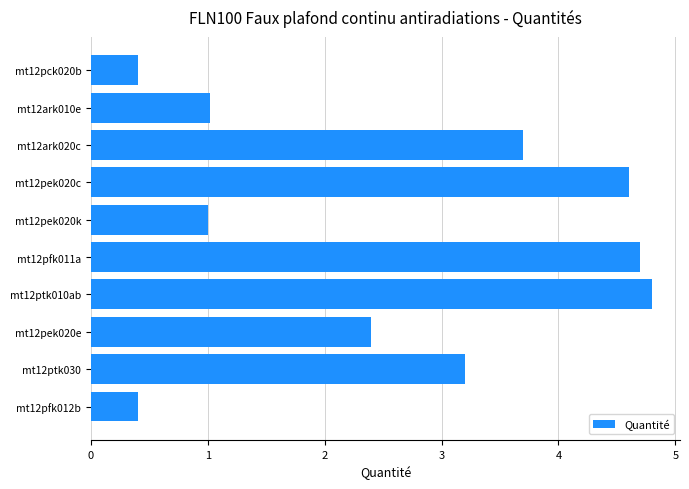

What is the difference between the values at mt12pfk012b and mt12pfk011a?

4.3